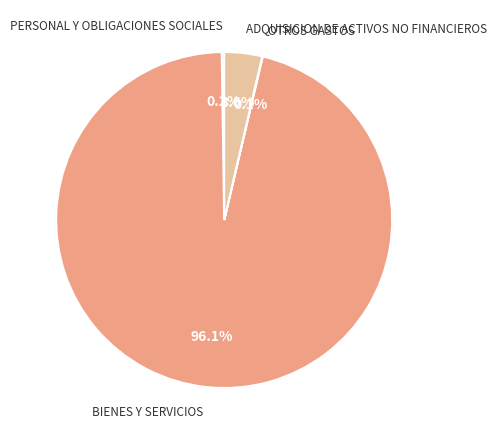

Which category has the biggest portion of the pie?

BIENES Y SERVICIOS